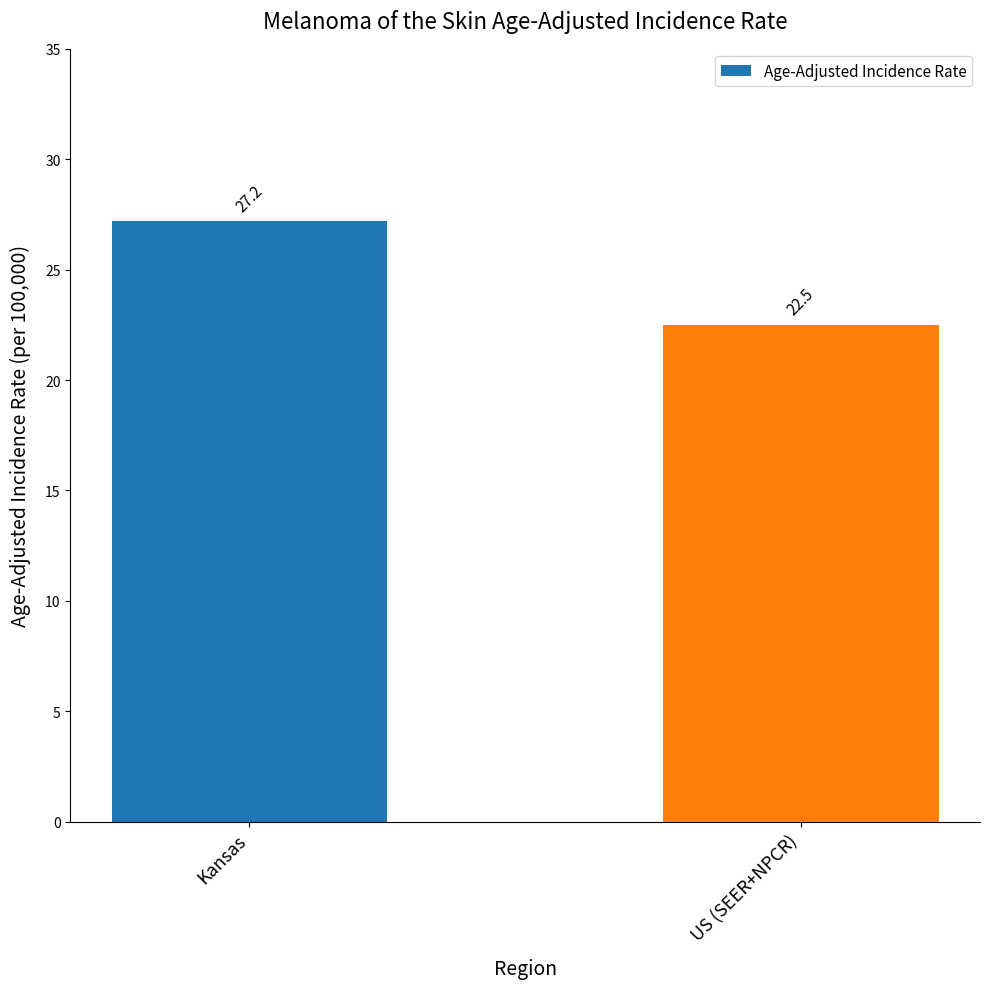

List the labels in order of value, largest first.

Kansas, US (SEER+NPCR)